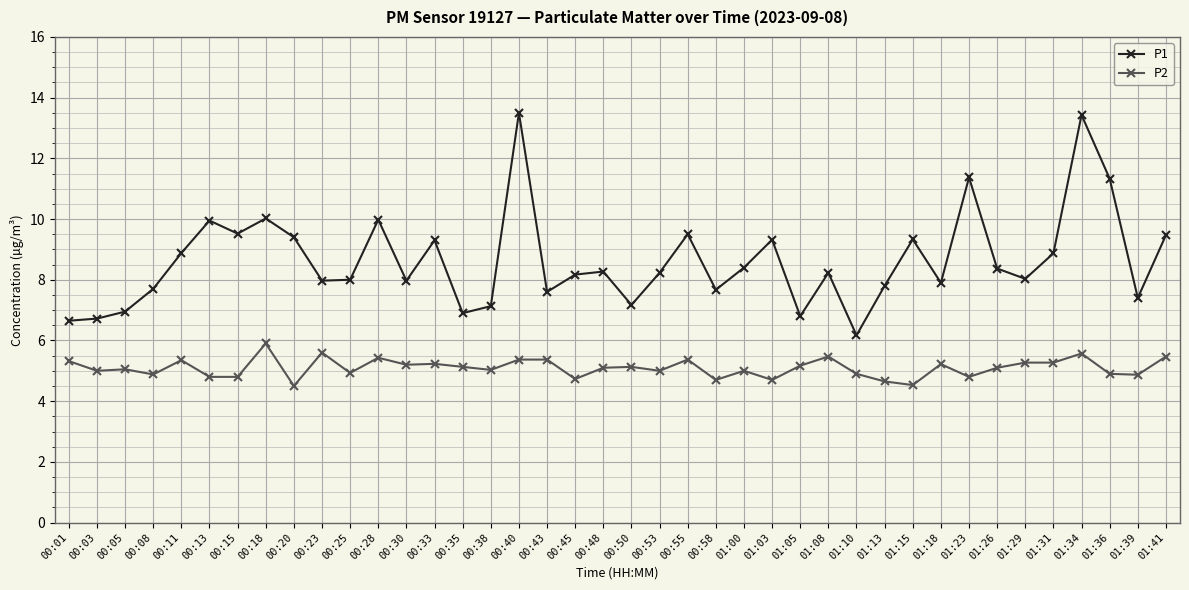

What position from the right is 00:43?

23